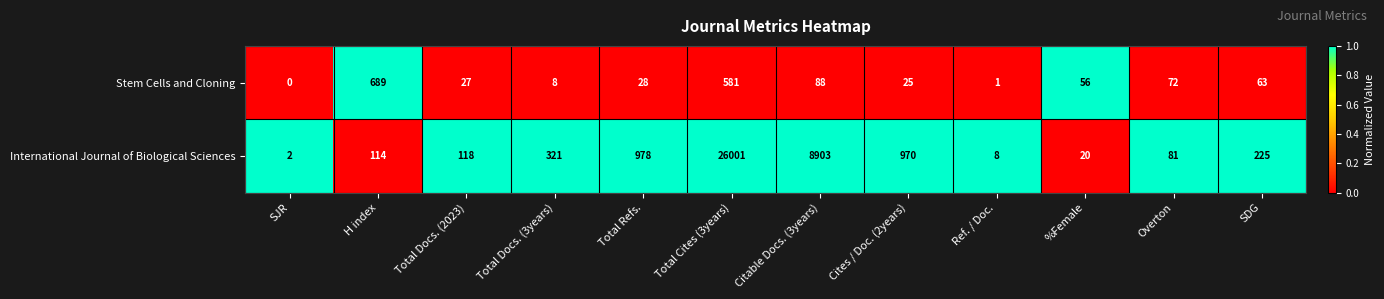

At how many categories does at least one series exceed 0?

12